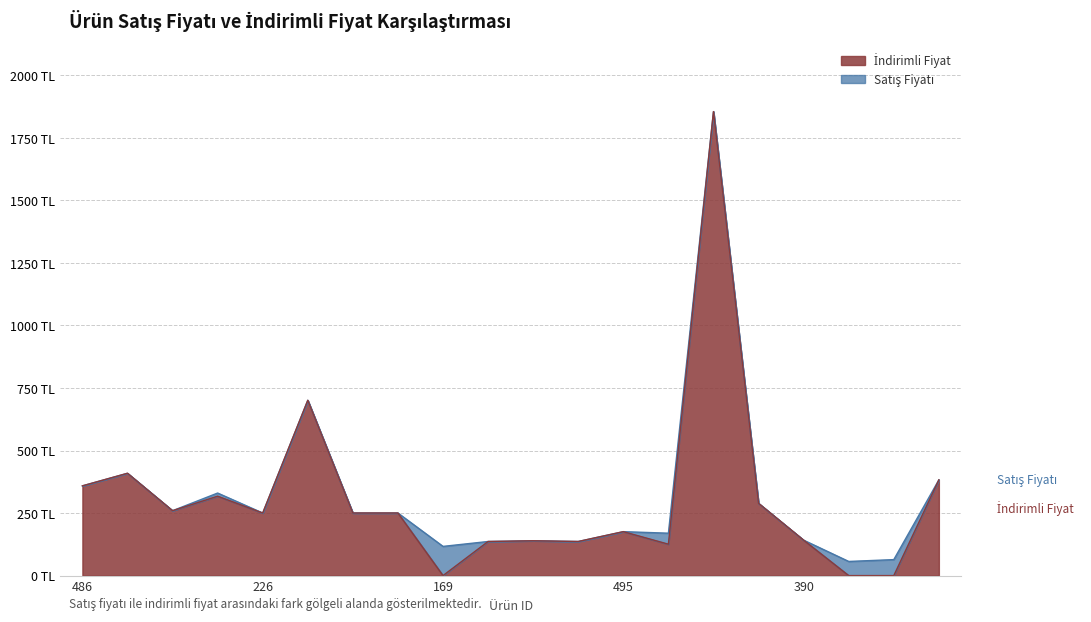

What is the label of the 13th point from the right?

220